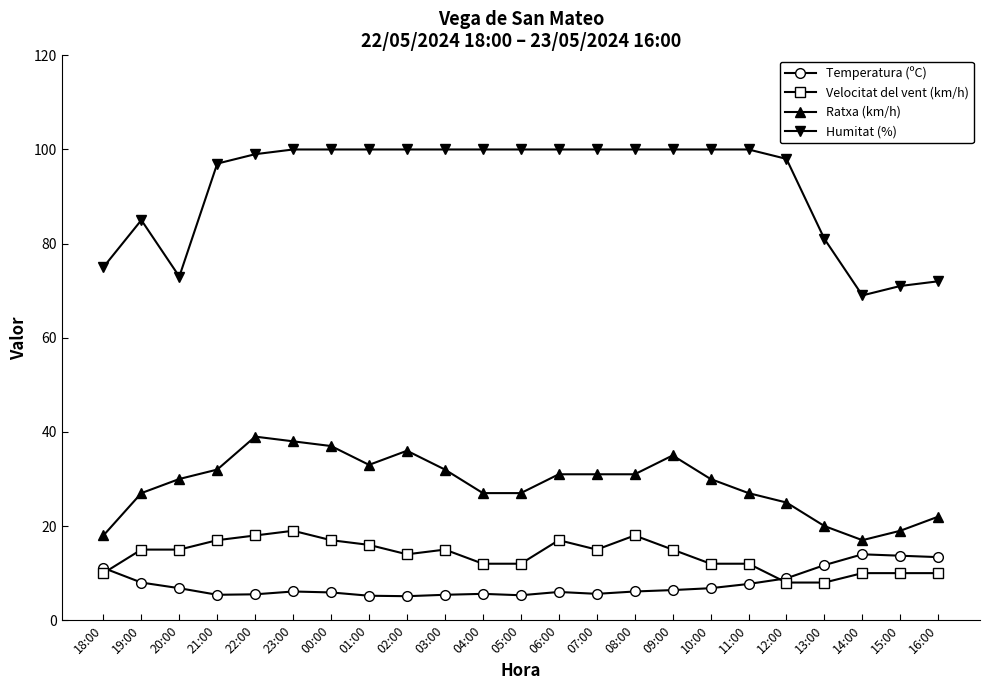

What is the label of the 8th point from the right?

09:00